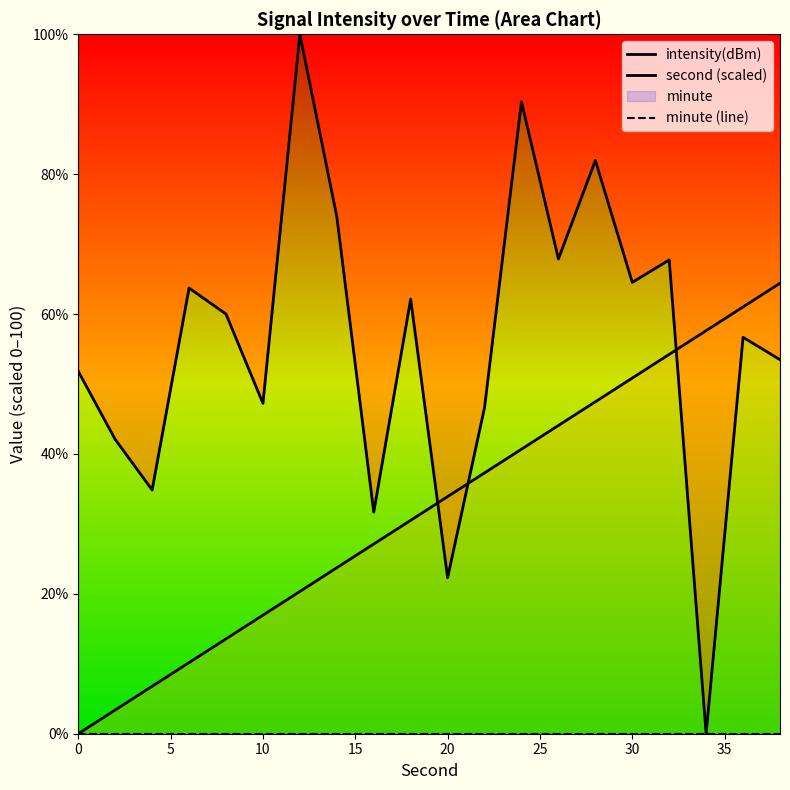

How many lines are shown in the chart?

3